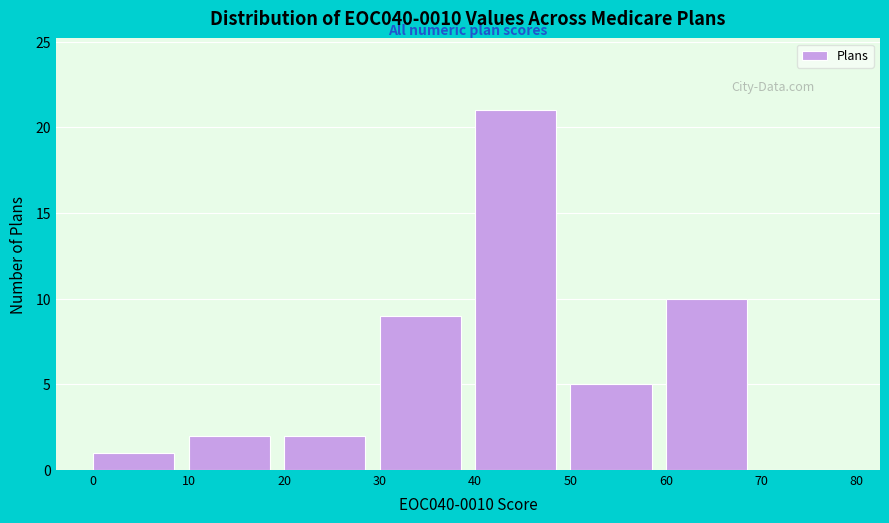

Which range on the x-axis has the tallest bar?

40 to 50